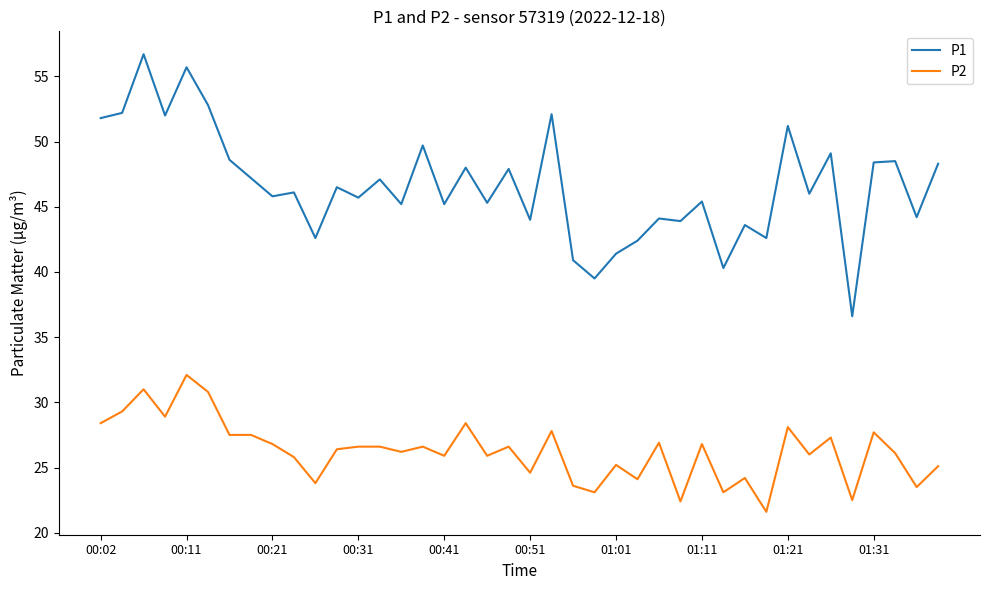

What is the smallest value displayed?

21.6